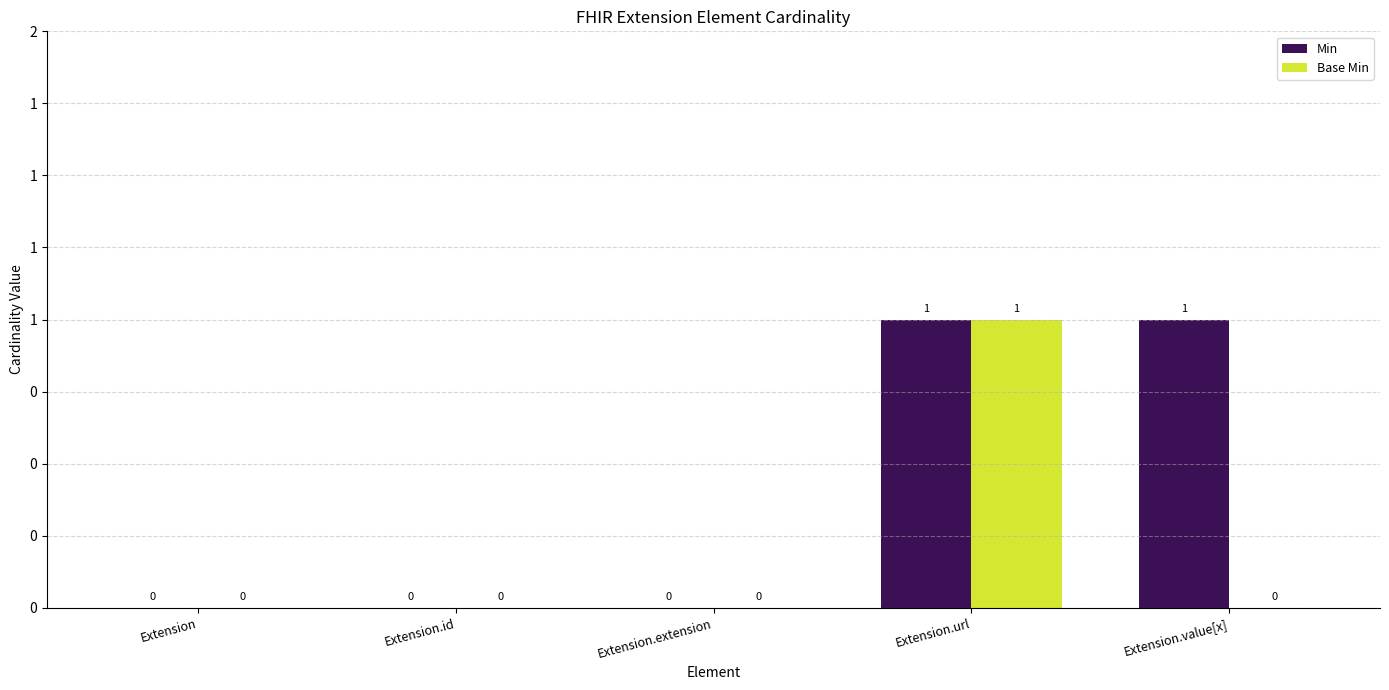

What are all the series names shown in the legend?

Min, Base Min